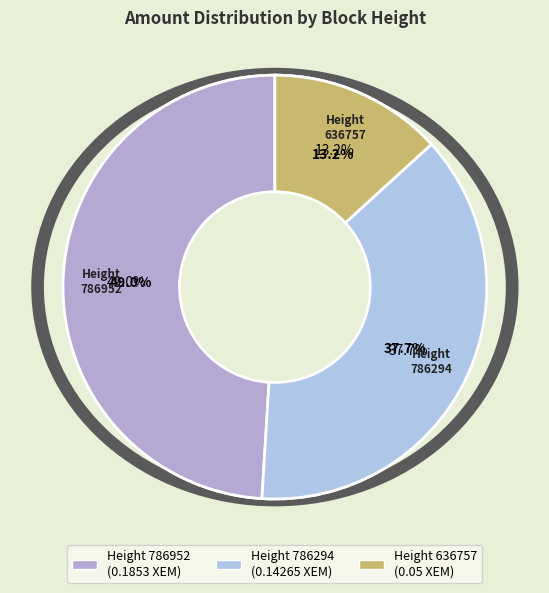

Count the number of slices in the pie.

3